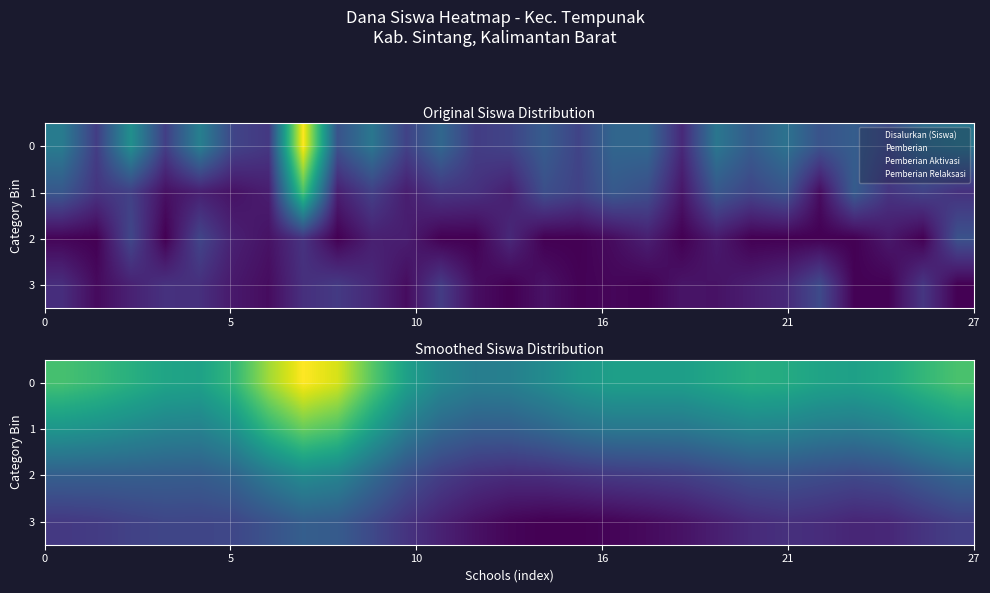

What is the greatest value displayed?

57.8